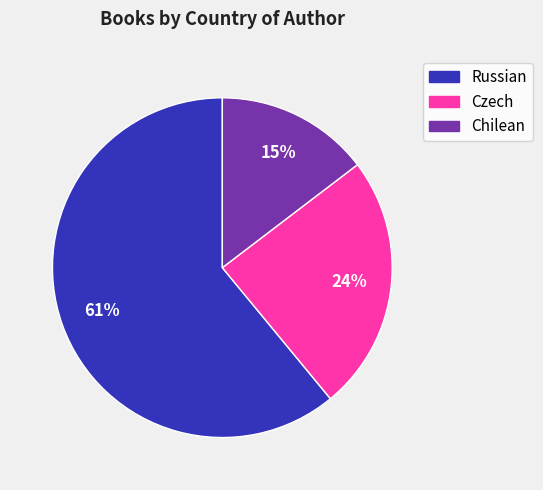

Combined, do Czech and Russian account for over 50%?

Yes